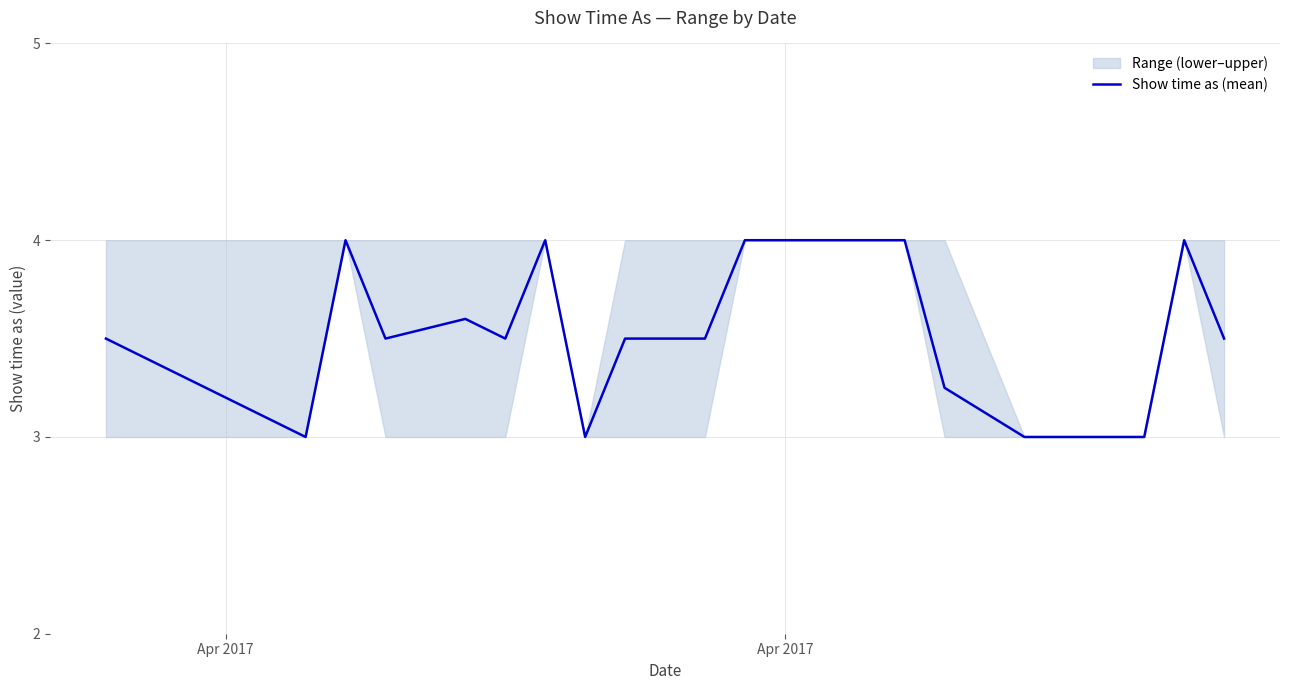

Count the values in the range 3 to 4.

20